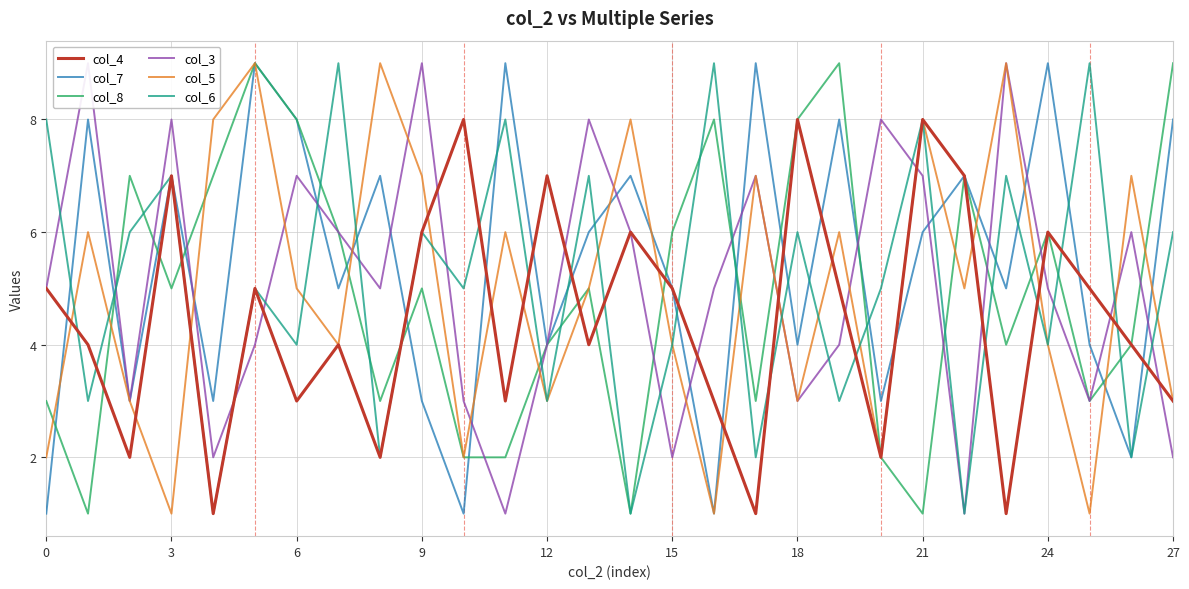

The col_5 series shows 7 at 24. True or false?

False